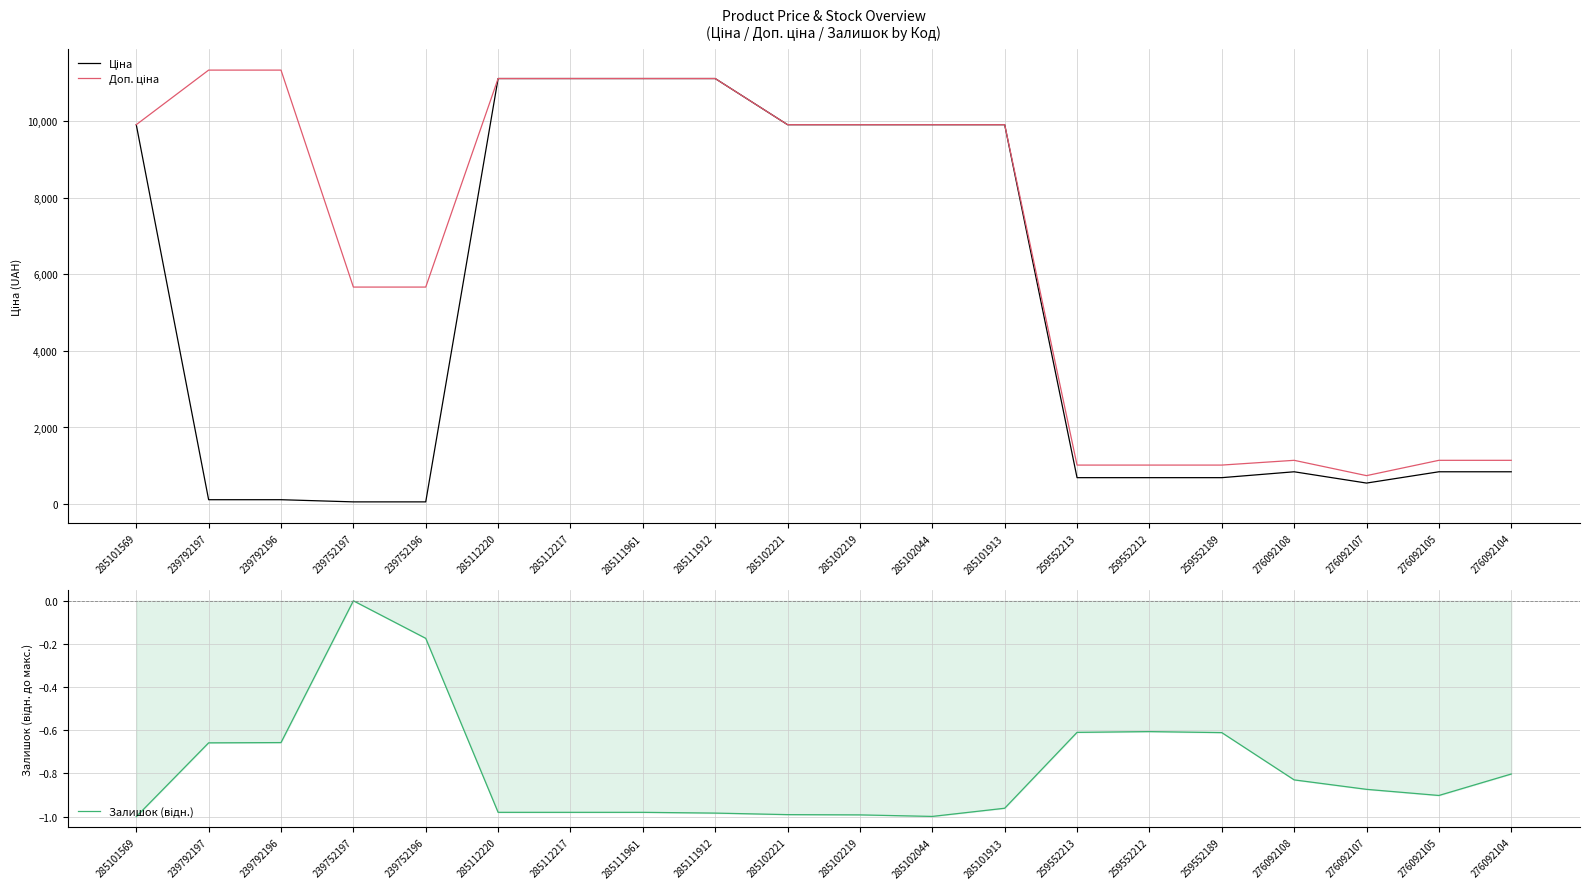

Between 285102221 and 276092107, which series saw the biggest shift?

Ціна